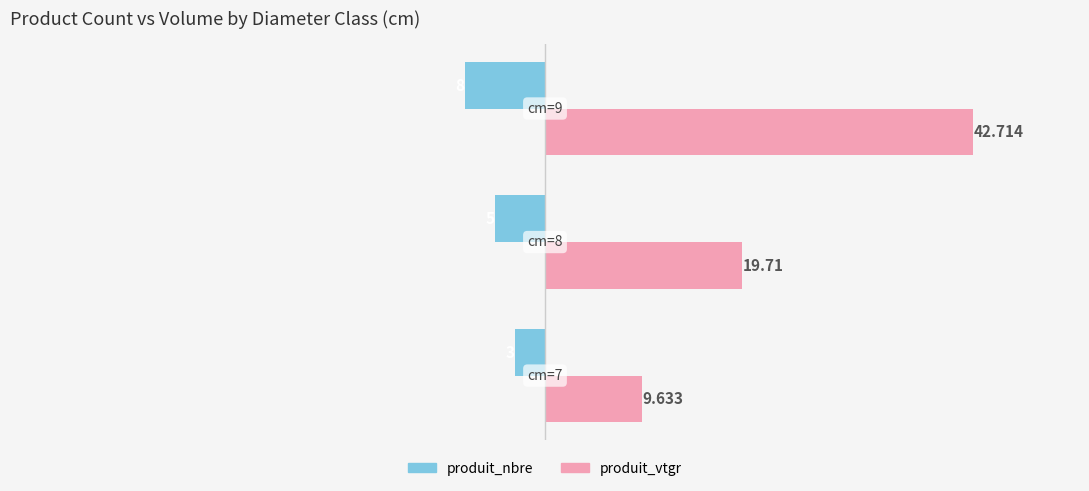

Rank the series by their average value, from highest to lowest.

produit_vtgr, produit_nbre